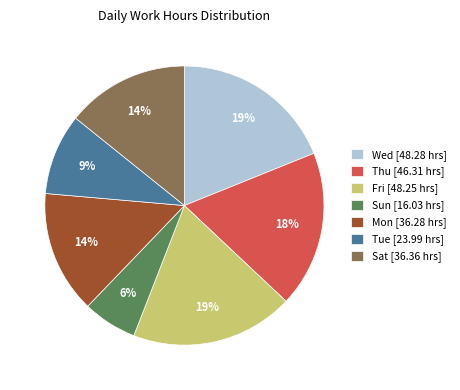

Is Thu [46.31 hrs] the majority of the pie?

No